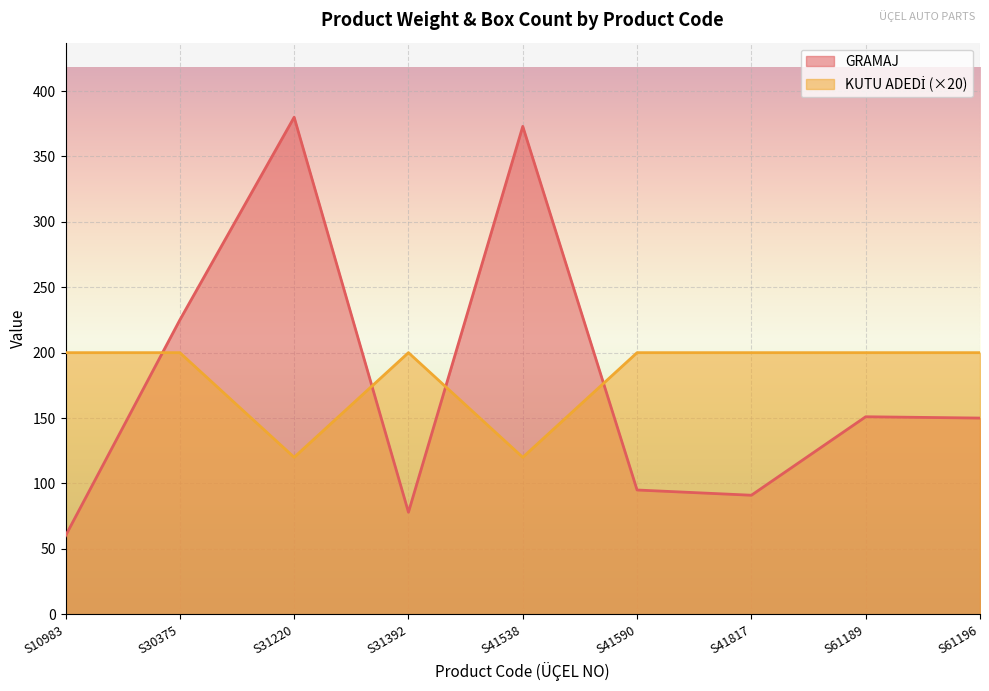

How many interior local valleys does the GRAMAJ series have?

2